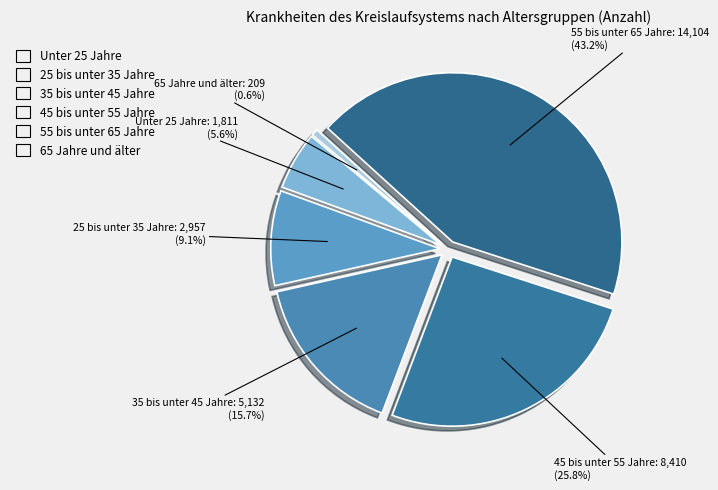

Count the number of slices in the pie.

6